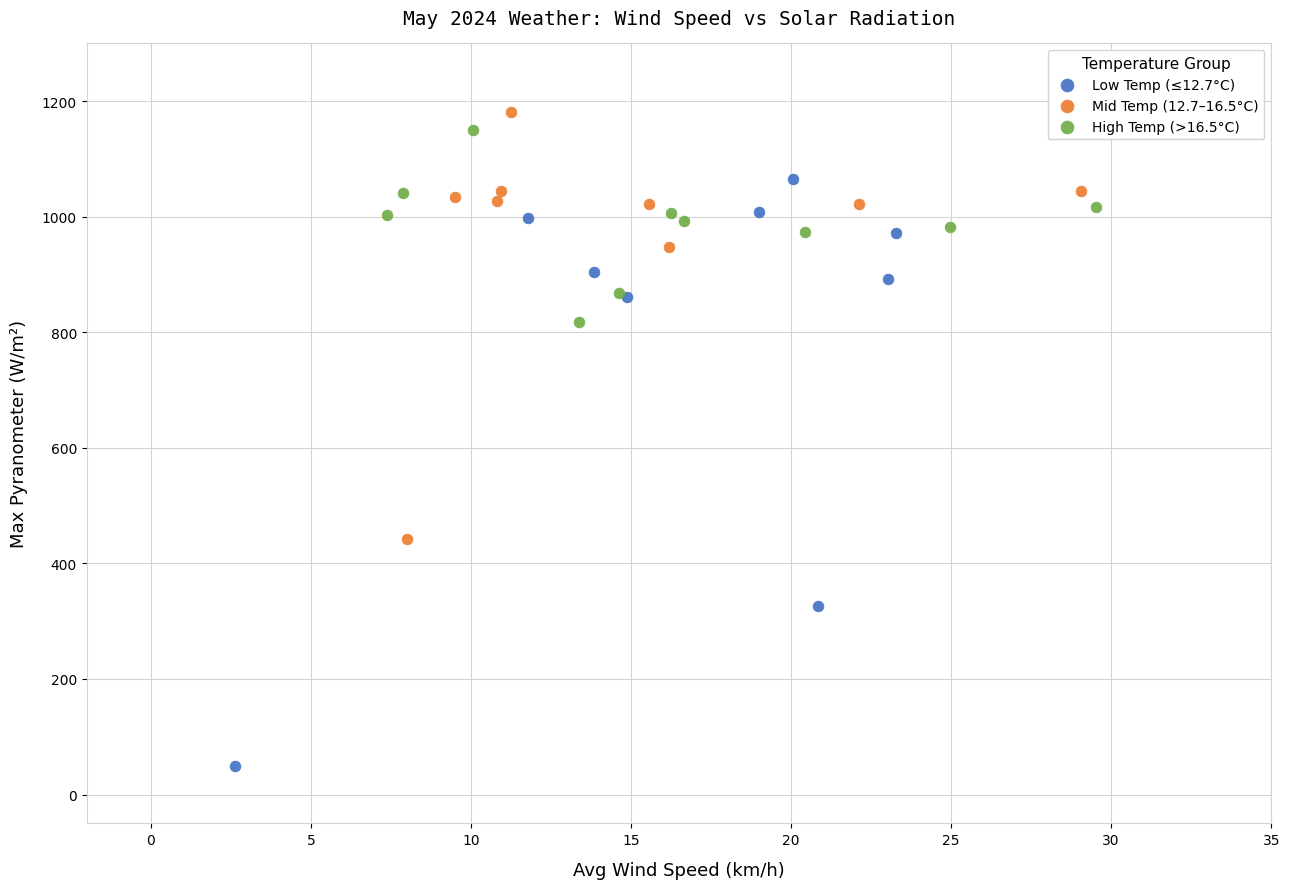

Which series reaches the minimum Y coordinate?

Low Temp (≤12.7°C)